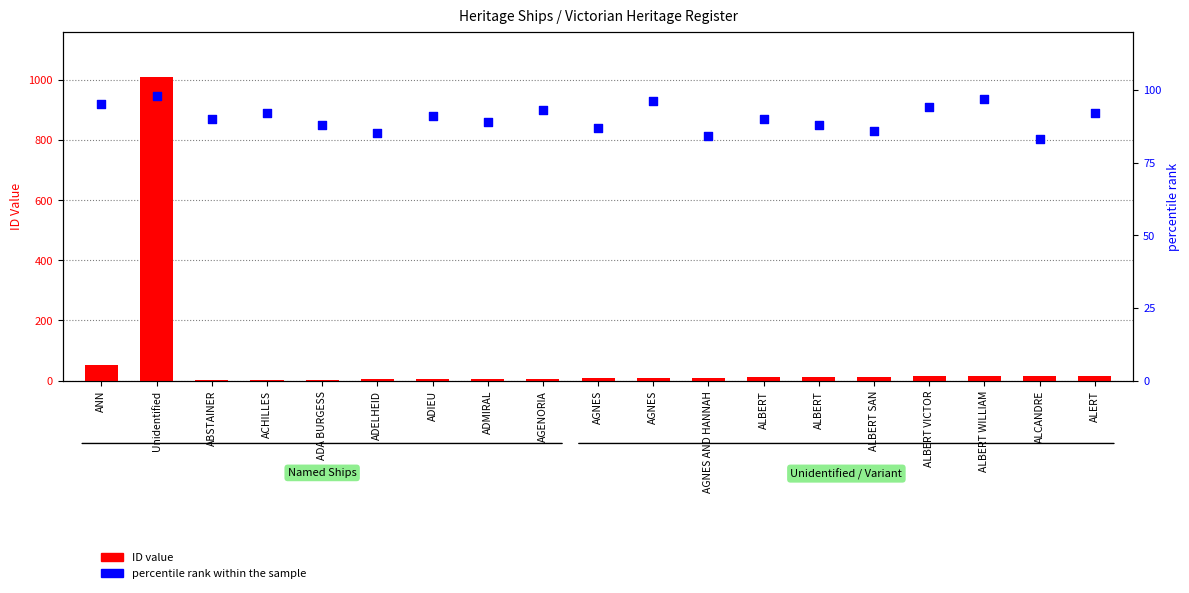

Which series contains the lowest Y value?

ID value